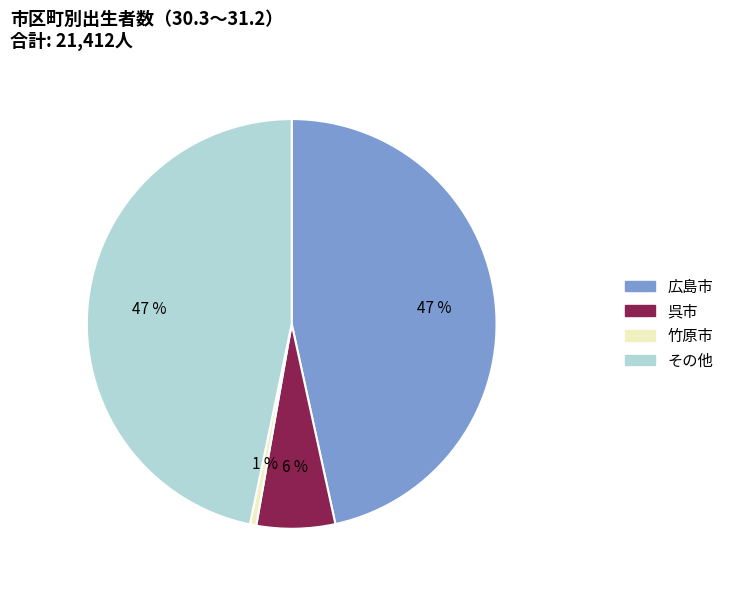

How many slices are in this pie chart?

4